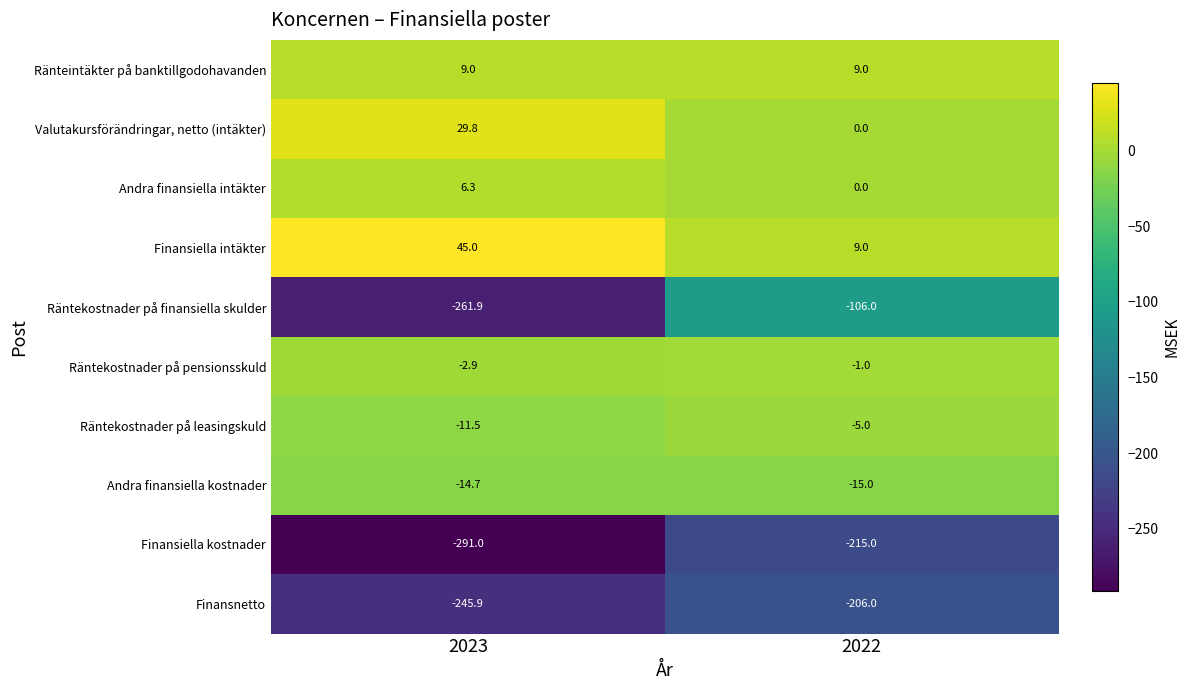

What is the total value across all series at 2023?

-737.8